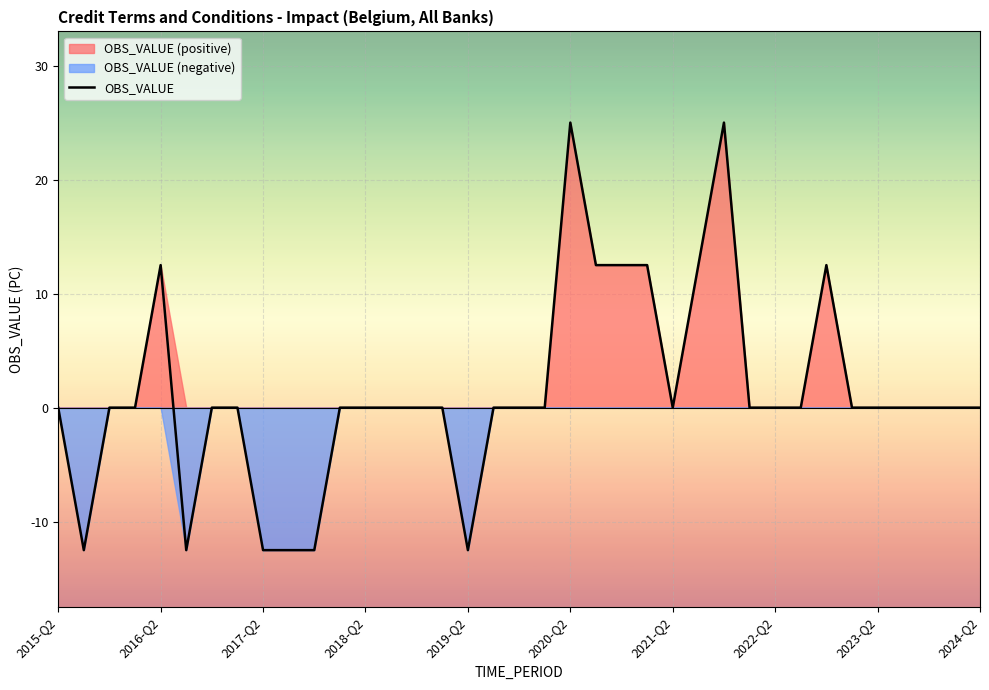

What is the minimum value for OBS_VALUE?

-12.5